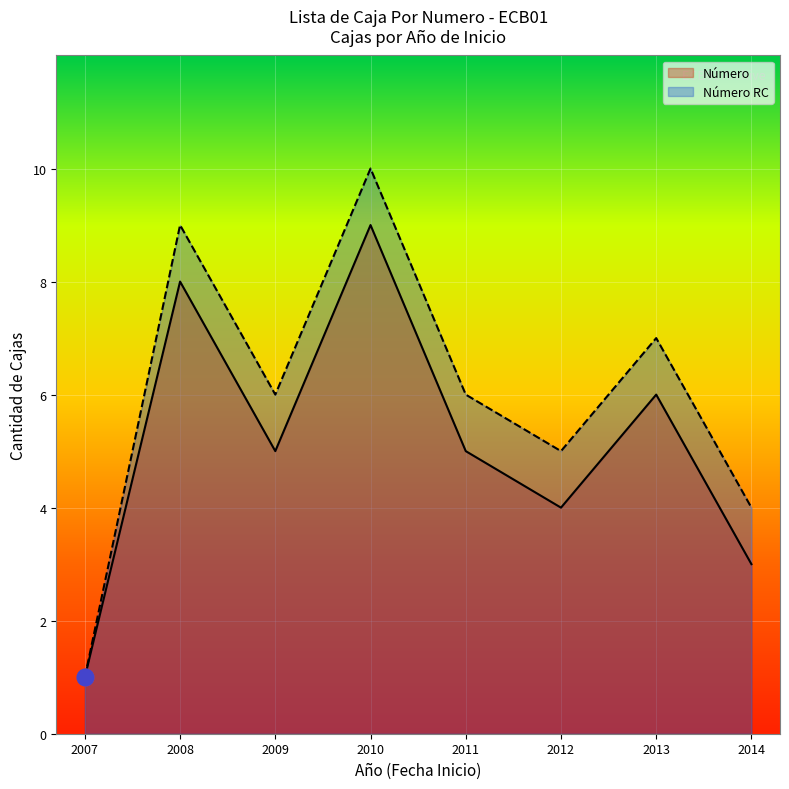

Reading left to right, extract all data points from this chart.

Número: 2007=1	2008=8	2009=5	2010=9	2011=5	2012=4	2013=6	2014=3
Número RC: 2007=1	2008=9	2009=6	2010=10	2011=6	2012=5	2013=7	2014=4